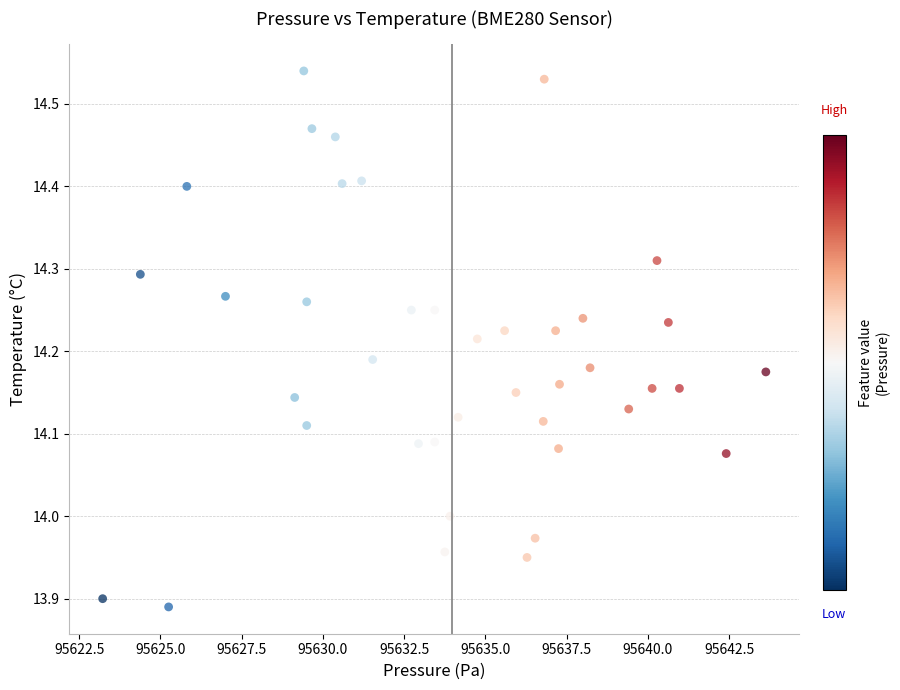

What is the range of X values (max minus min)?

20.4